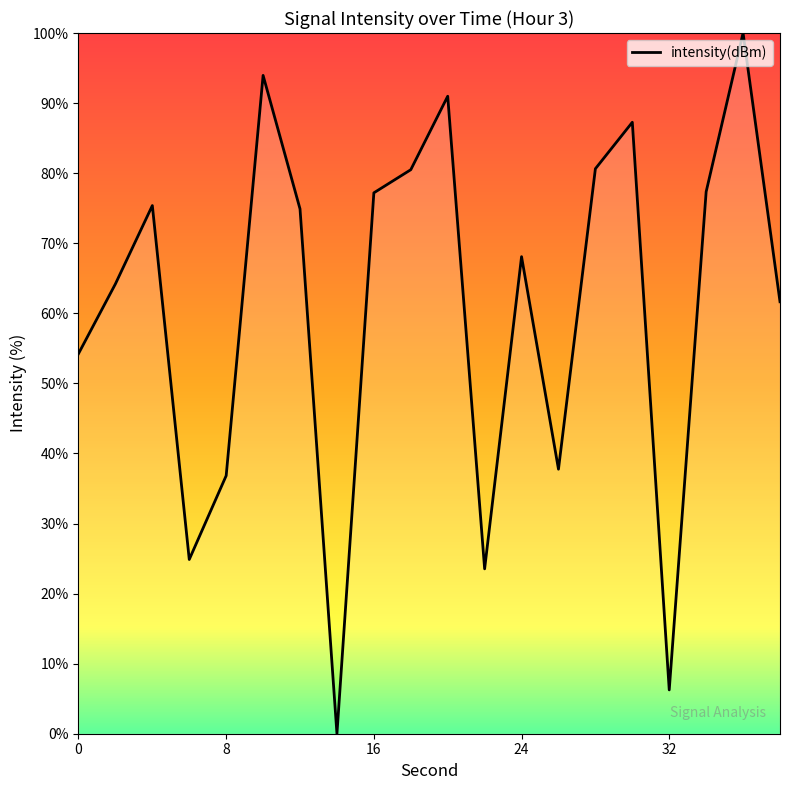

Does the chart have visible grid lines?

No